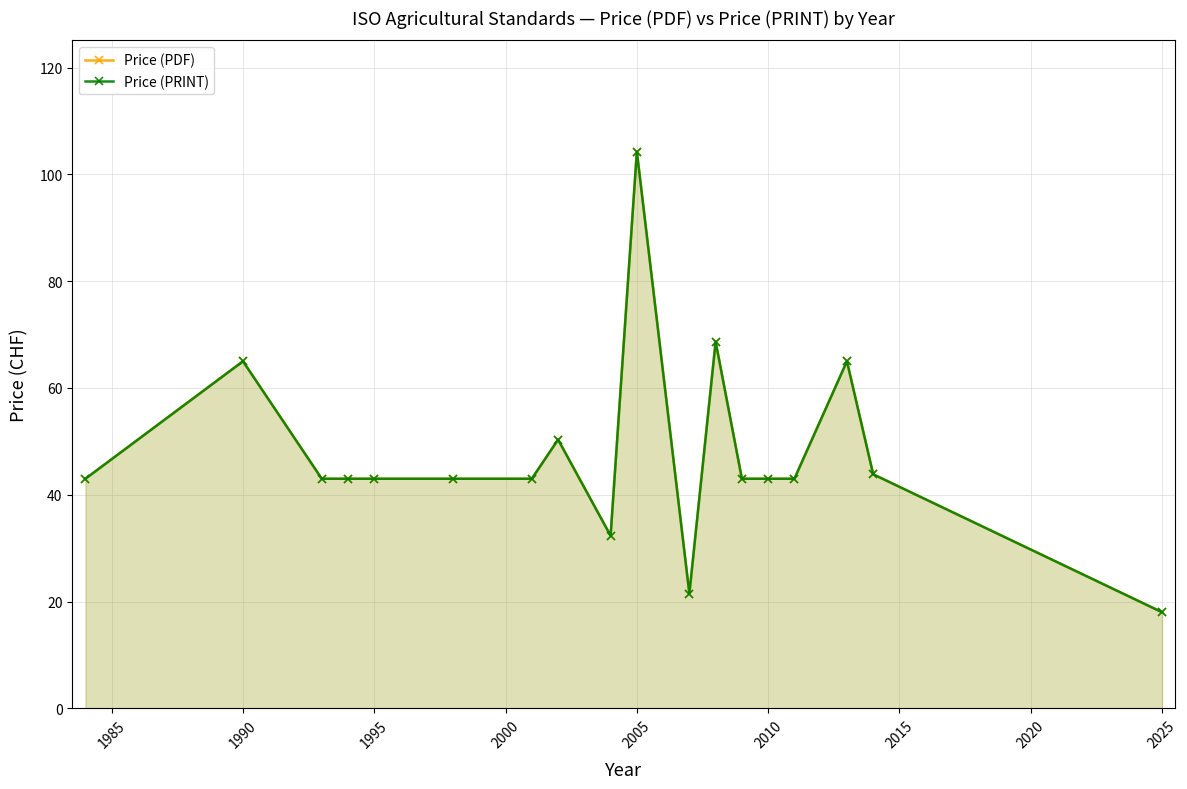

List the series in order of their peak value, highest first.

Price (PDF), Price (PRINT)